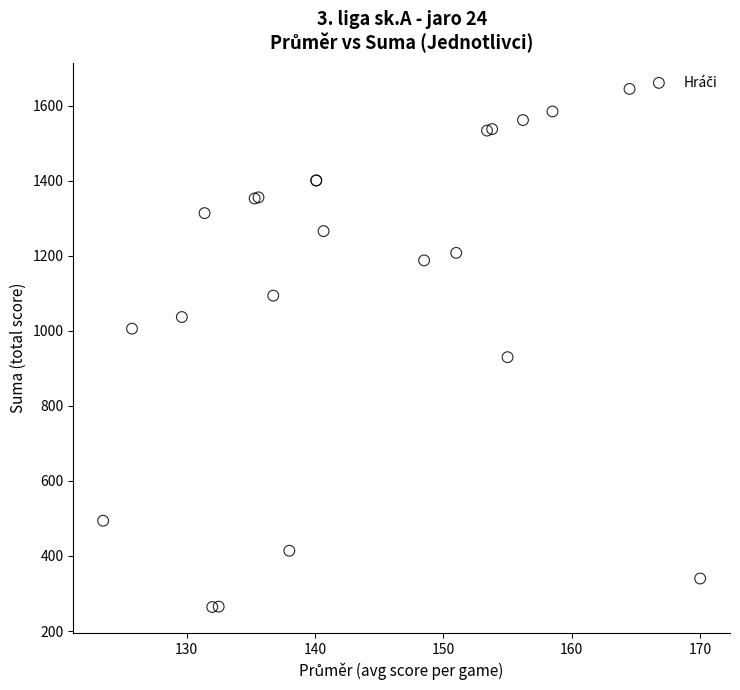

What Y value in the scatter plot is closest to 954?

930